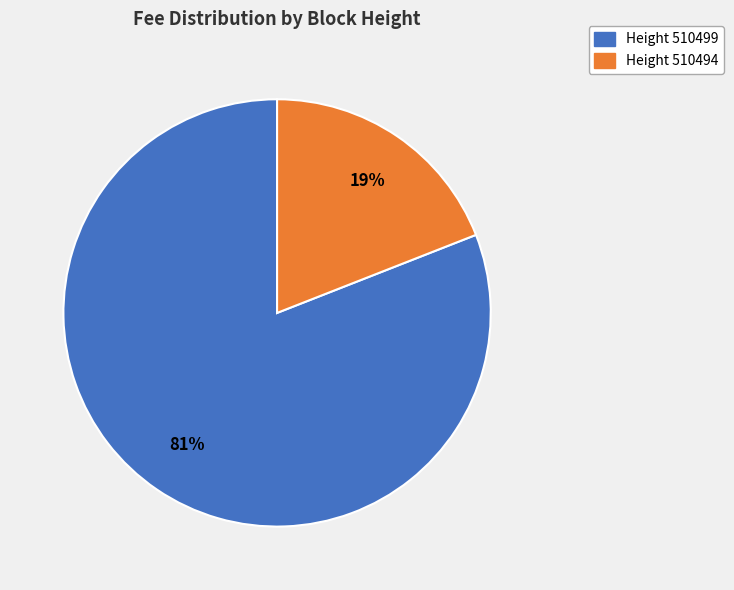

Is the sum of Height 510499 and Height 510494 greater than half?

Yes